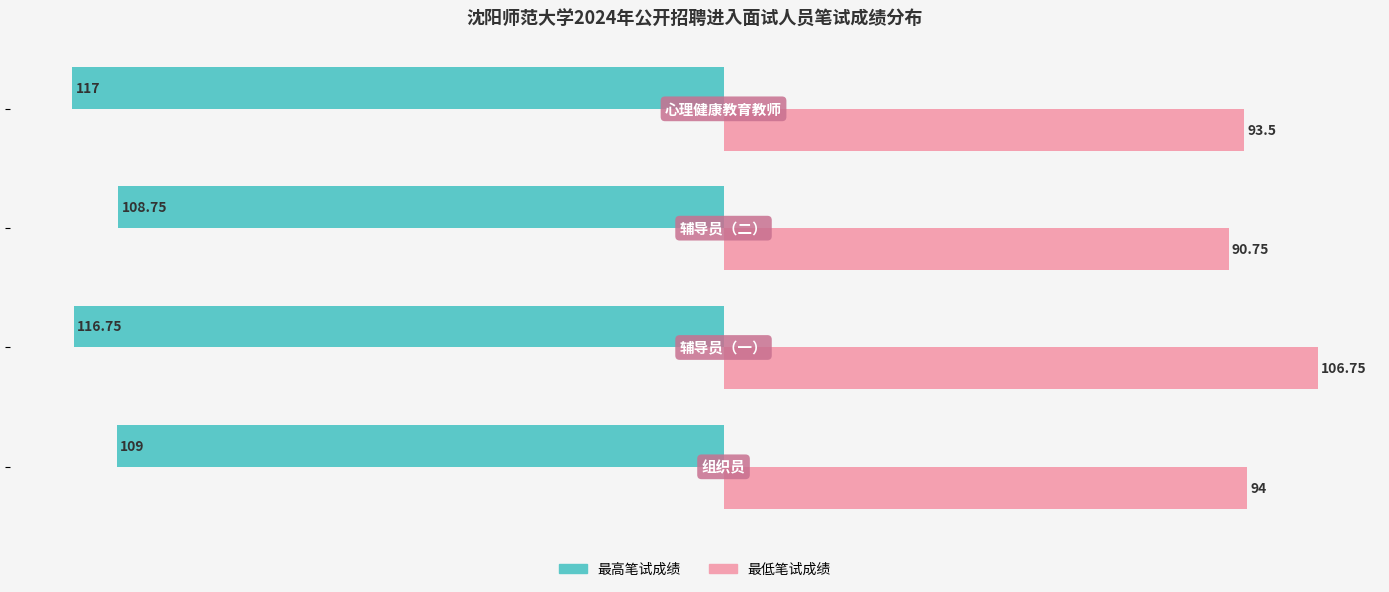

What are all the series names shown in the legend?

最高笔试成绩, 最低笔试成绩